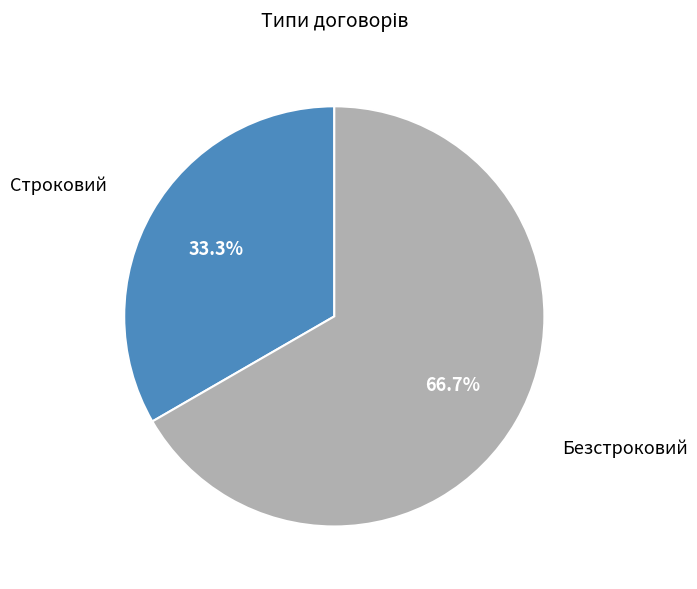

Is there any slice that represents more than half of the pie?

Yes